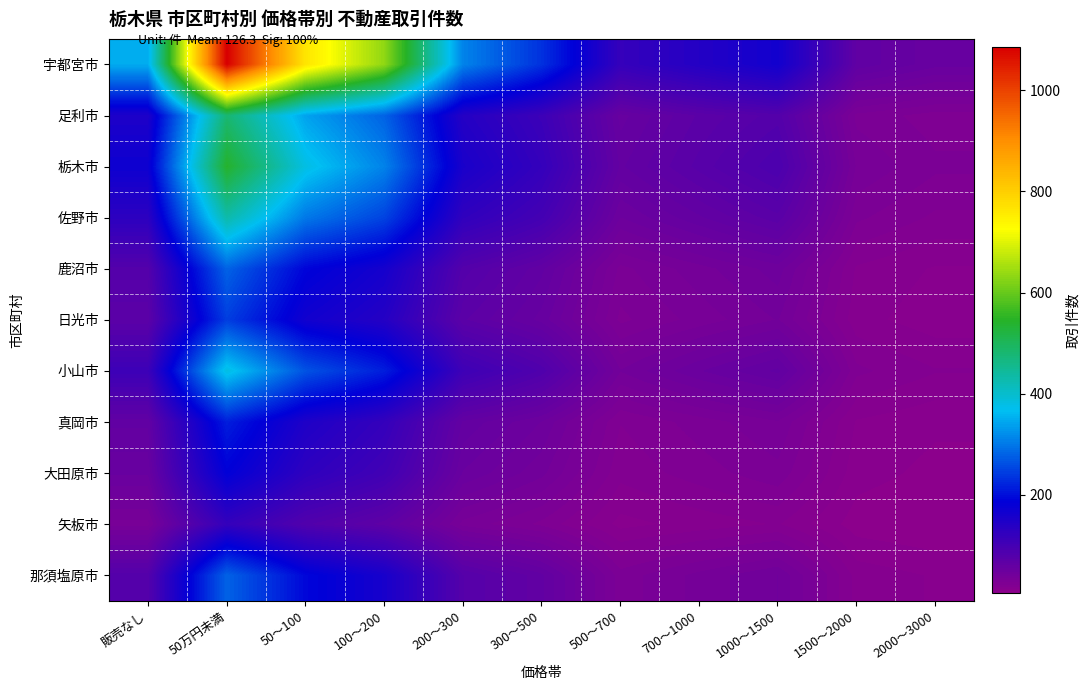

Which series has the largest total across all categories?

宇都宮市